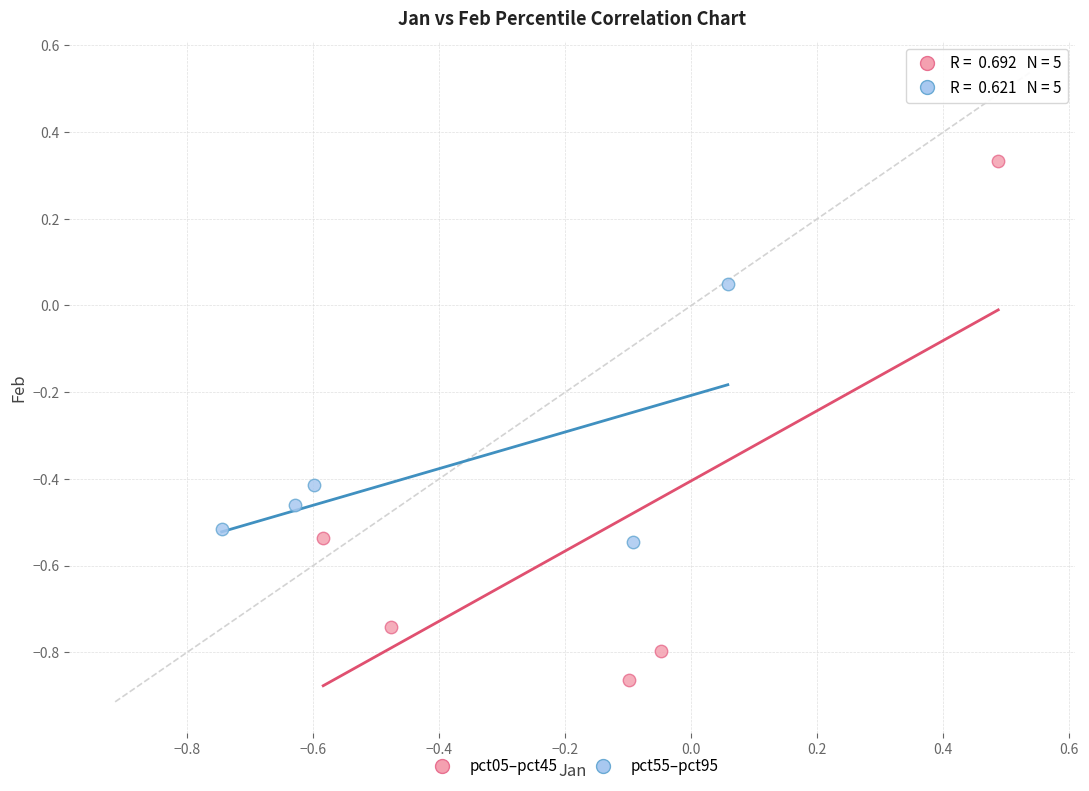

What are all the series names shown in the legend?

pct05–pct45, pct55–pct95